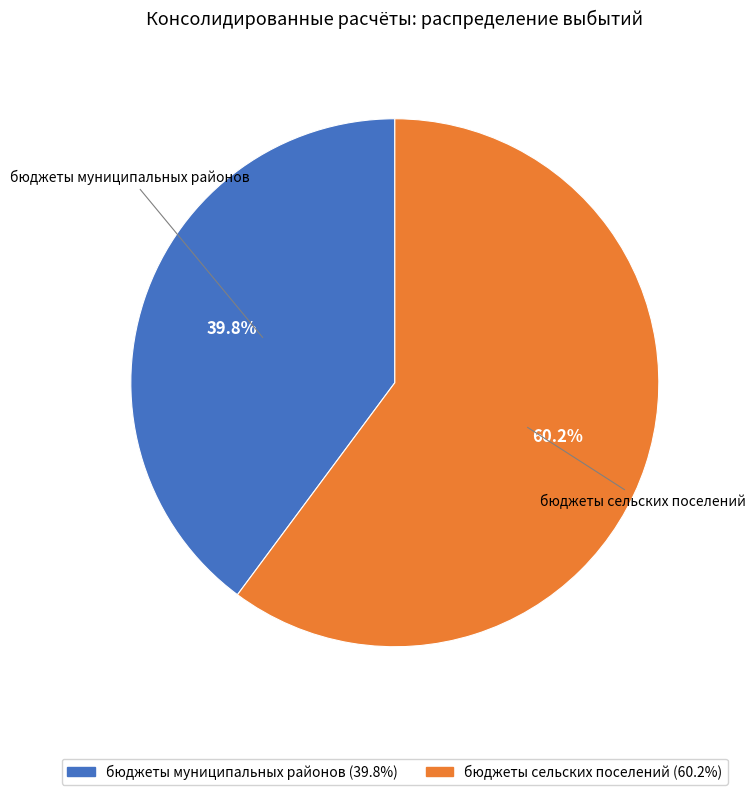

Does any single category account for the majority?

Yes